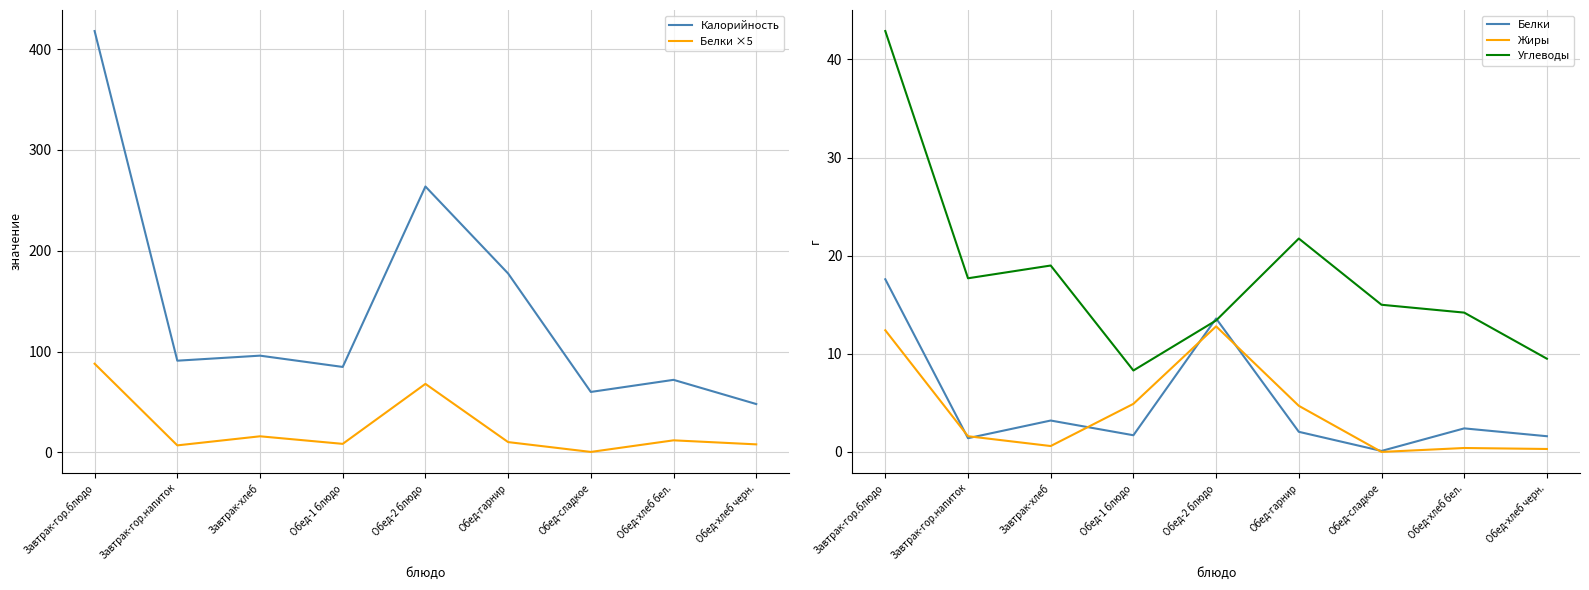

Which series changed the most between Завтрак-хлеб and Обед-1 блюдо?

Калорийность